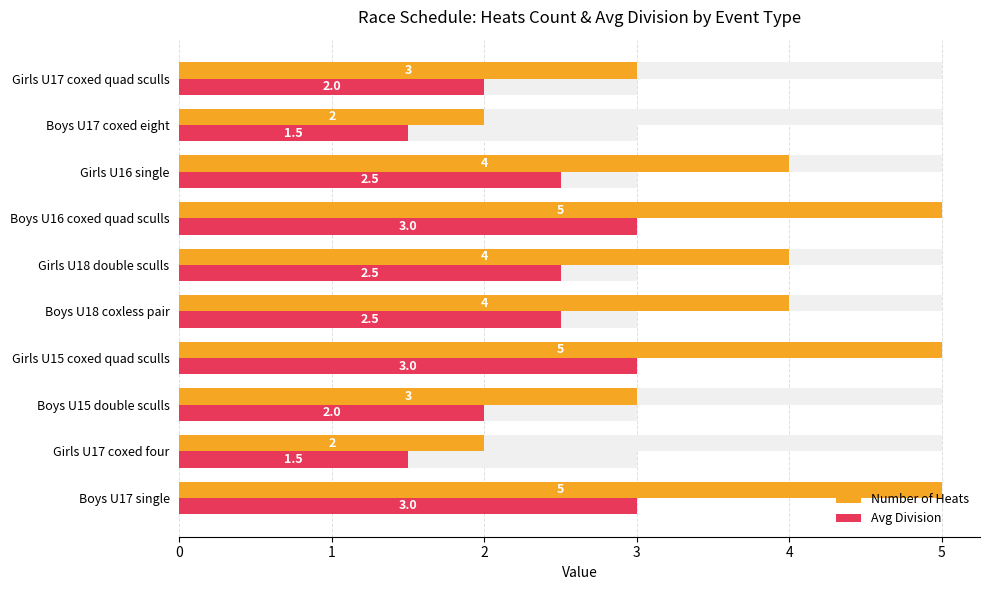

Which series changed the most between Girls U15 coxed quad sculls and Girls U18 double sculls?

Number of Heats